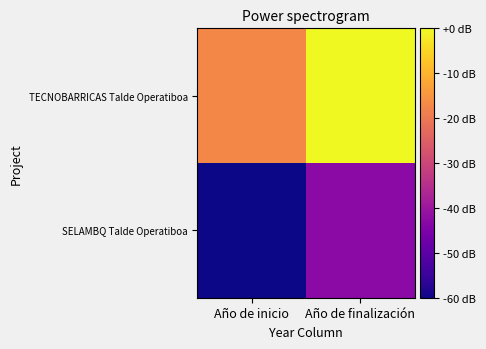

Between Año de inicio and Año de finalización, which is larger?

Año de finalización